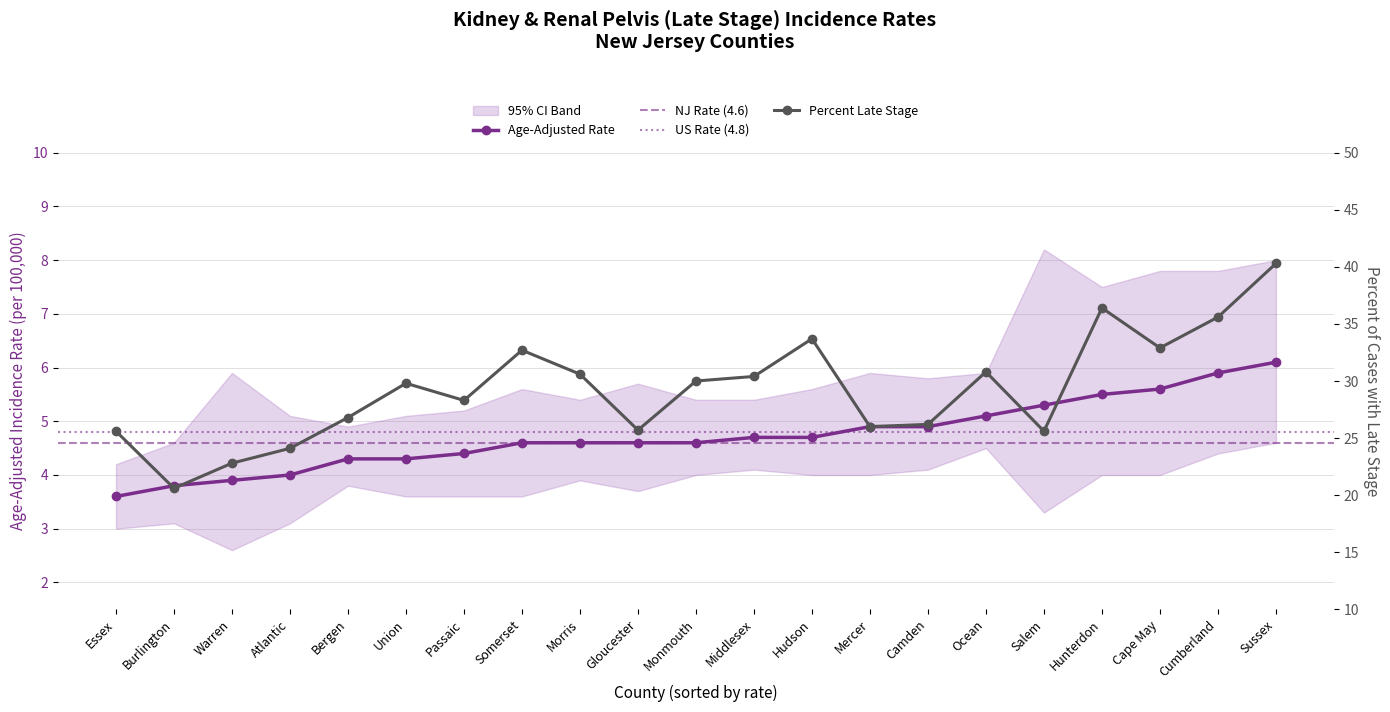

Which label corresponds to the smallest value in the chart?

Essex